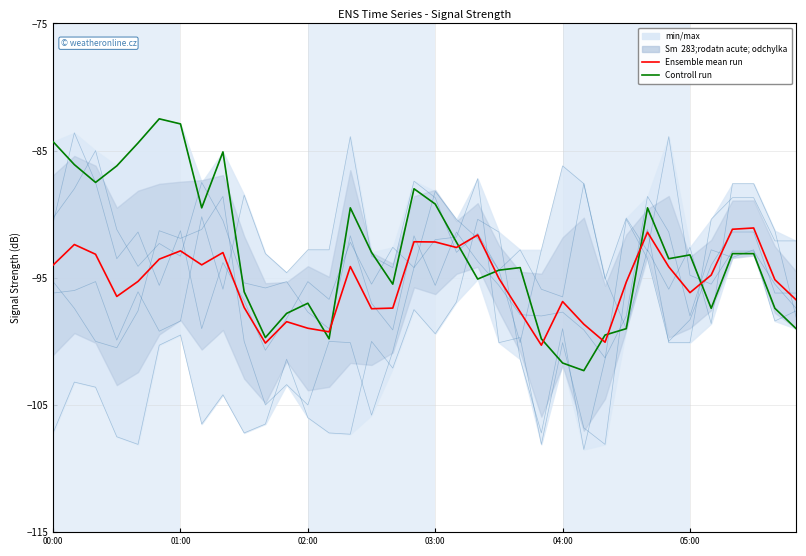

Which has a higher value, 28 or 15?

28